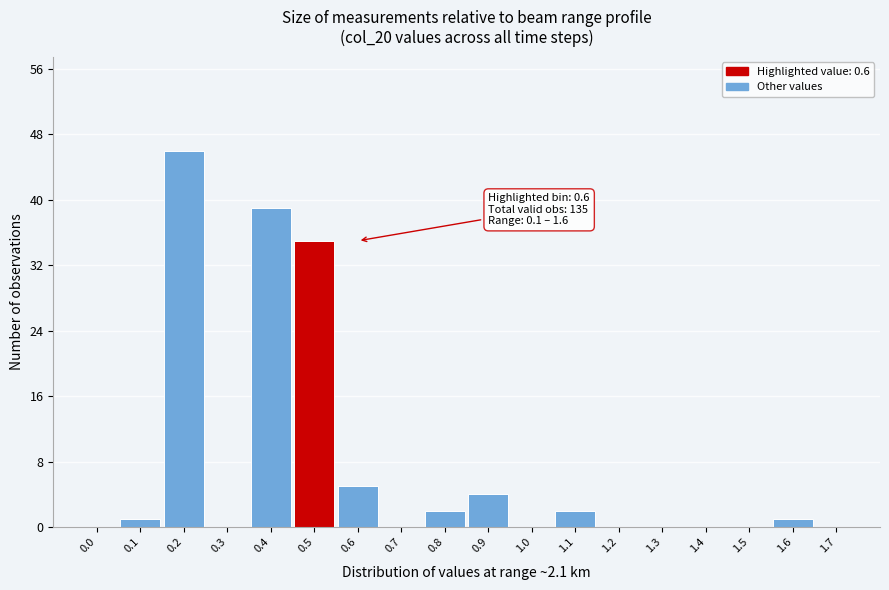

Reading left to right, extract all data points from this chart.

0.0=0	0.1=1	0.2=46	0.3=0	0.4=39	0.5=35	0.6=5	0.7=0	0.8=2	0.9=4	1.0=0	1.1=2	1.2=0	1.3=0	1.4=0	1.5=0	1.6=1	1.7=0